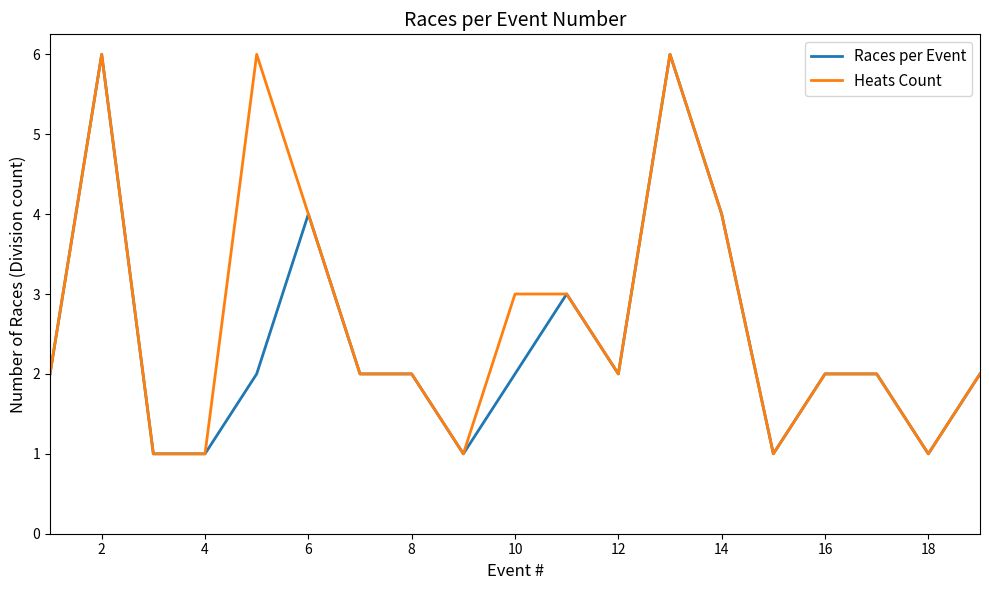

Rank the series by their average value, from highest to lowest.

Heats Count, Races per Event